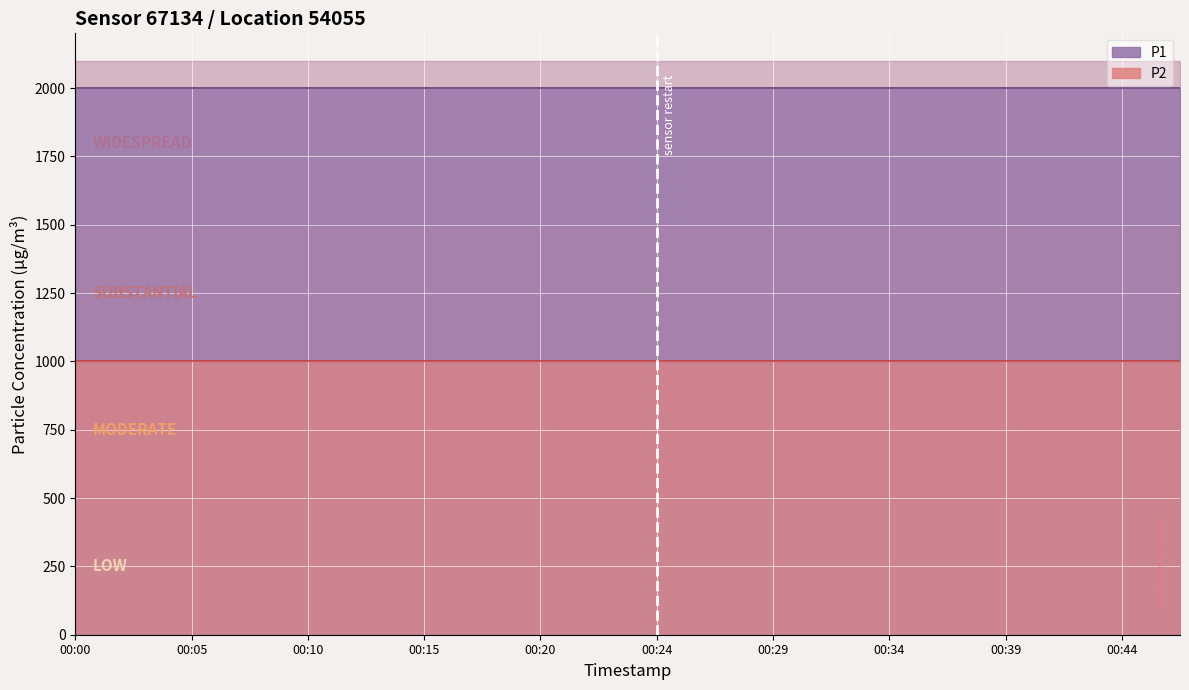

At which category is the sum across all series the highest?

00:00